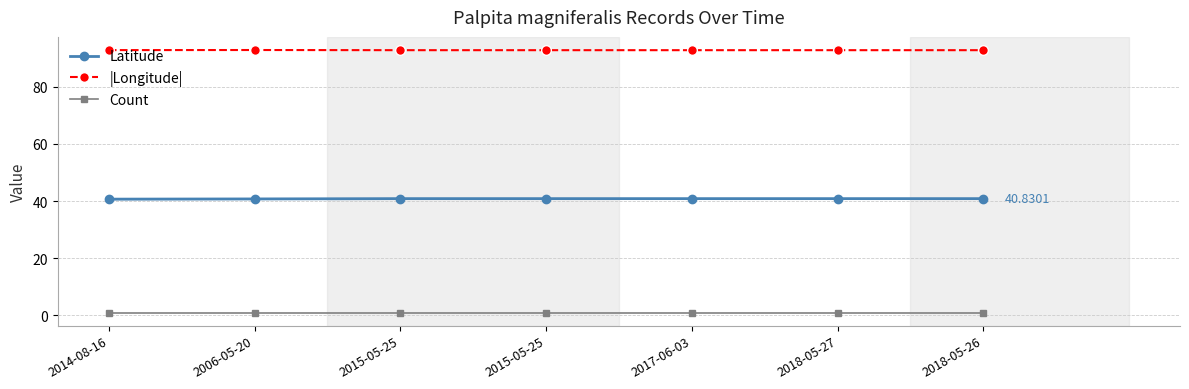

List the labels in order of |Longitude| value, smallest first.

2015-05-25, 2015-05-25, 2017-06-03, 2018-05-27, 2018-05-26, 2014-08-16, 2006-05-20